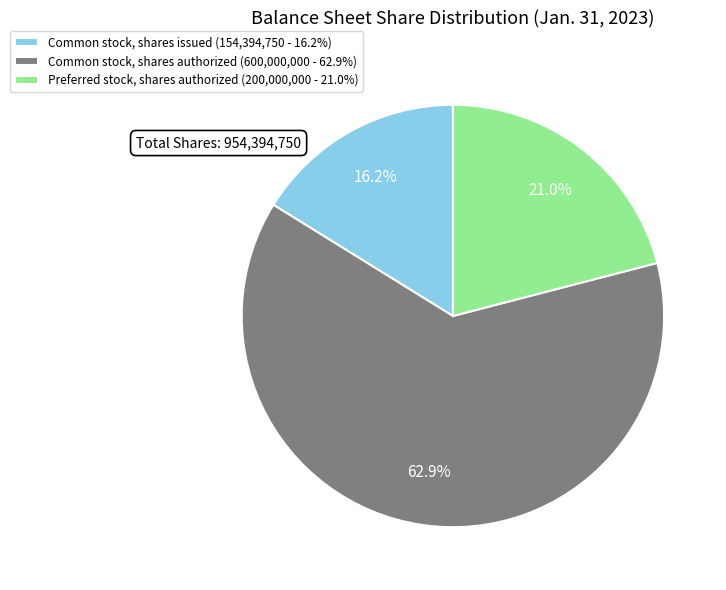

Which slice represents more than half of the pie?

Common stock, shares authorized